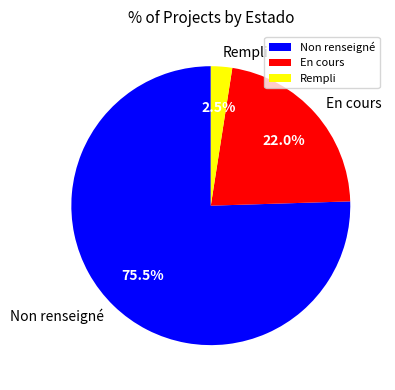

What portion of the pie excludes Rempli?

97.5%